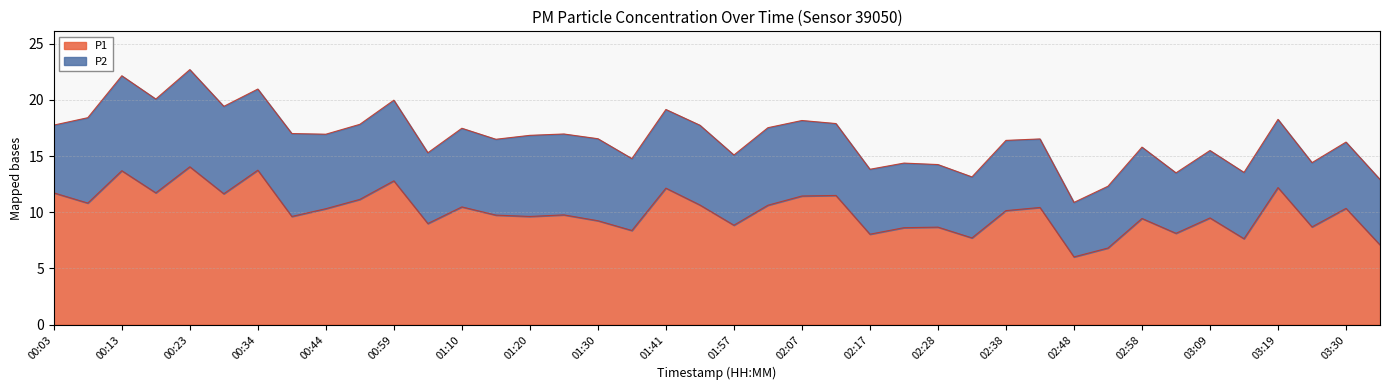

At which label does the data first exceed 10?

00:03